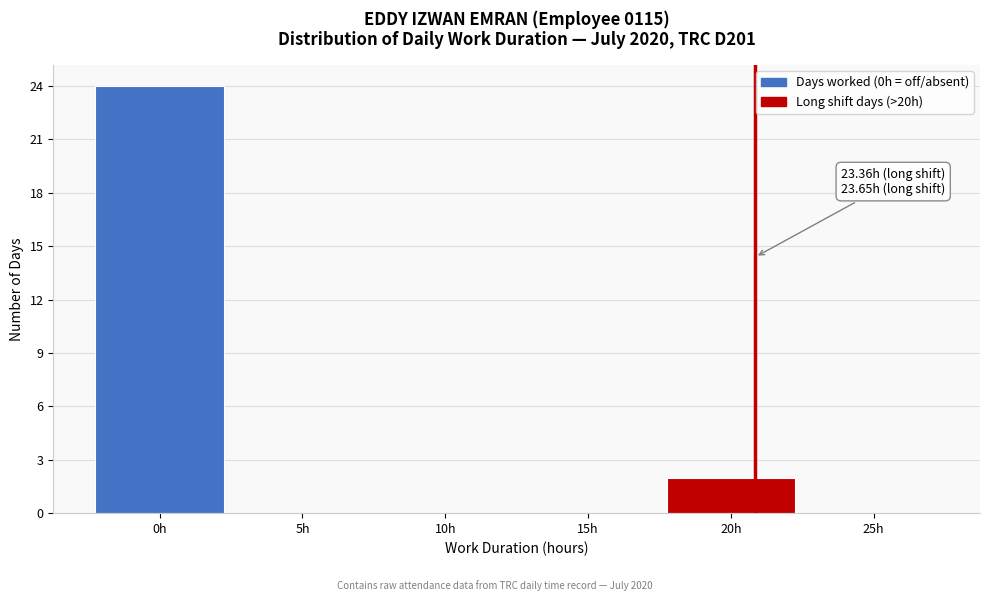

Reading left to right, transcribe all the data shown in this chart.

0h=24	5h=0	10h=0	15h=0	20h=2	25h=0